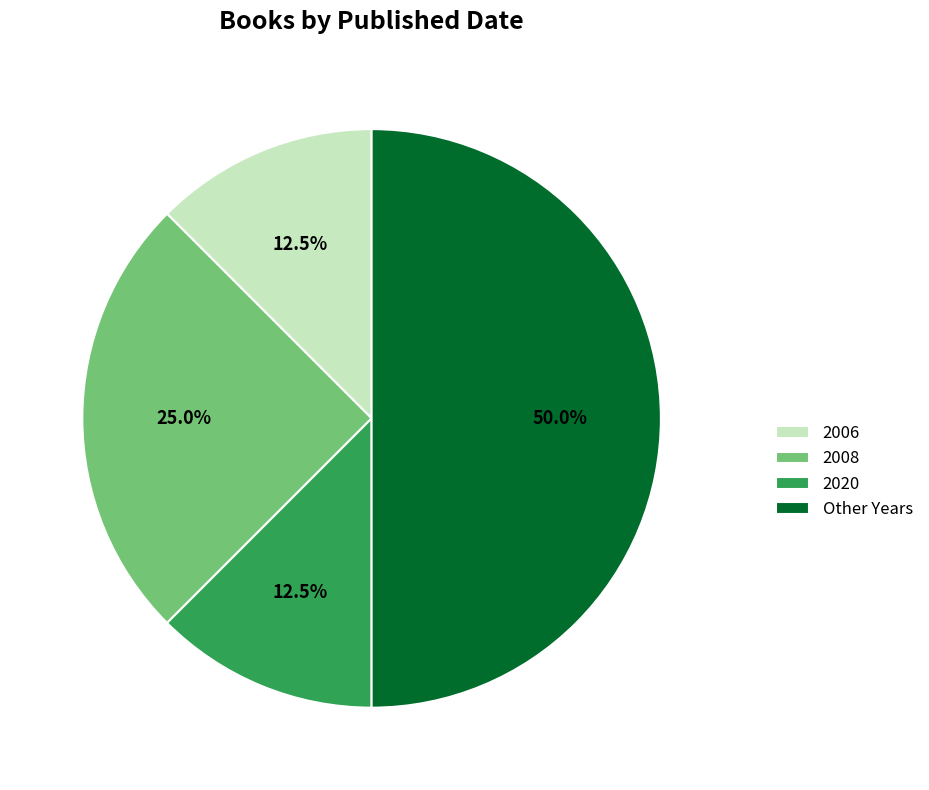

Which has a higher value, 2008 or 2006?

2008